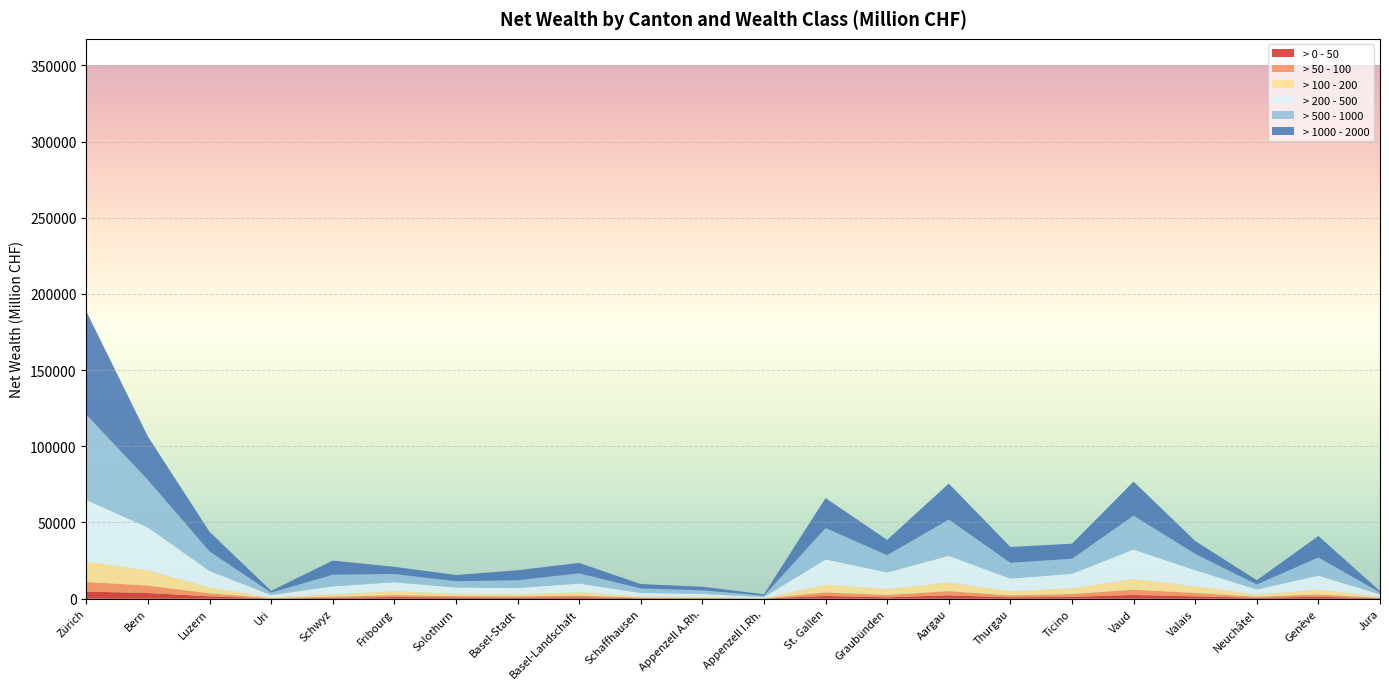

Reading left to right, what are all the values shown in this chart?

> 0 - 50: 4636.8	3715.4	1522.8	140.6	529.7	1047.8	800.3	710.1	931.5	280.9	201.3	56.7	1773.1	892.8	2177.8	885.7	1208.1	2421.8	1512.0	580.2	1236.0	237.0
> 50 - 100: 6313.6	4886.9	1958.7	222.1	732.8	1284.8	863.0	767.2	1113.4	360.7	278.7	79.9	2320.9	1521.6	2758.9	1270.1	1810.4	3451.2	2225.5	683.6	1517.5	320.5
> 100 - 200: 13313.1	10007.3	3787.8	478.2	1570.4	2512.5	1595.0	1469.7	2157.8	741.6	638.7	180.1	5097.2	3833.3	5725.6	2693.6	3844.6	6976.6	4301.6	1355.7	3118.2	658.0
> 200 - 500: 40449.1	28071.3	10894.4	1504.7	5240.7	5915.1	4016.2	4034.5	5723.5	2336.9	2000.0	651.5	16535.8	10953.7	17458.9	8275.3	9475.4	19378.9	10631.3	3413.9	9241.2	1579.8
> 500 - 1000: 55986.2	31167.2	12831.9	1574.9	7622.5	5398.4	4155.1	5084.2	6659.6	2988.6	2345.9	946.8	20602.4	11337.4	23793.8	10389.1	9850.4	22227.7	10714.3	3276.7	11913.8	1255.1
> 1000 - 2000: 67853.9	28548.2	12908.0	1210.7	9292.2	4744.6	4098.3	6591.2	6856.8	2870.8	2353.2	939.2	19701.7	10047.4	23646.1	10420.4	9886.0	22388.0	8491.1	2785.9	14127.9	899.9